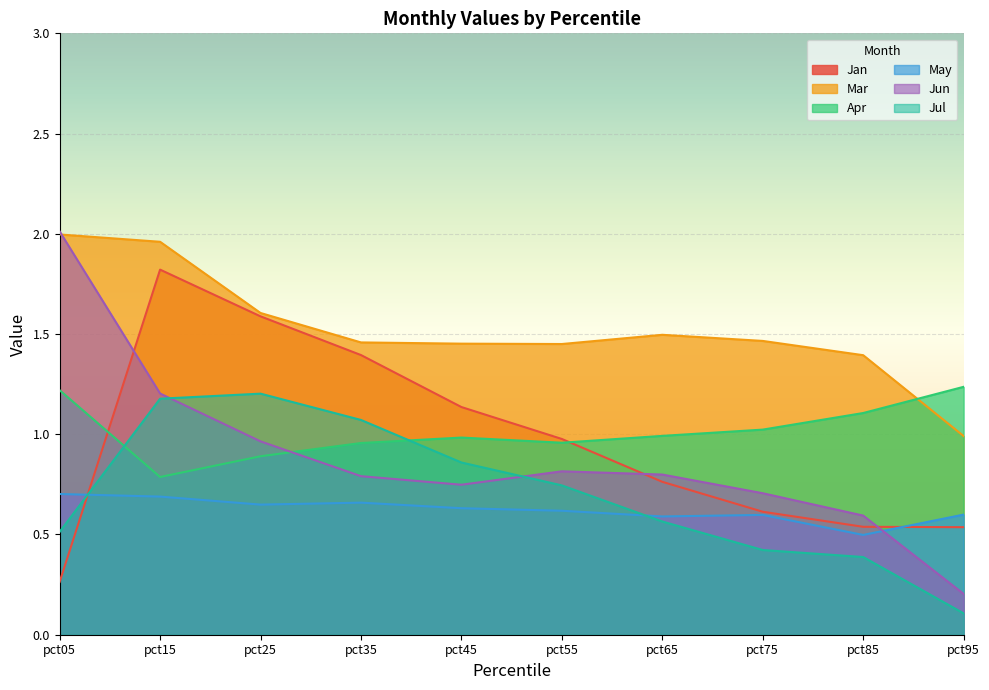

At which category is the sum across all series the highest?

pct15